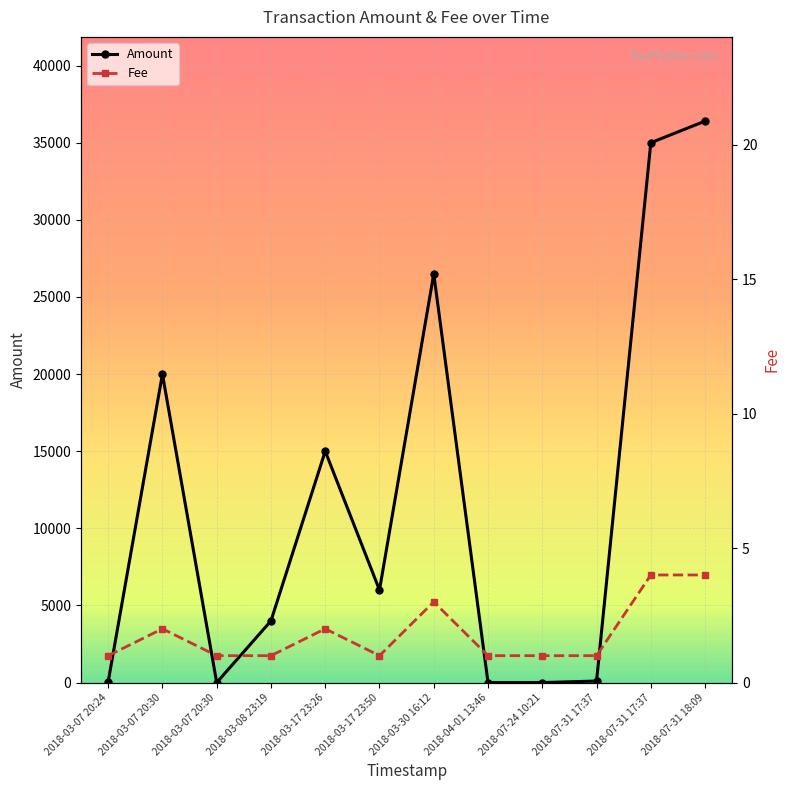

Where do Fee and Amount first cross each other?

2018-03-07 20:30 and 2018-03-07 20:30